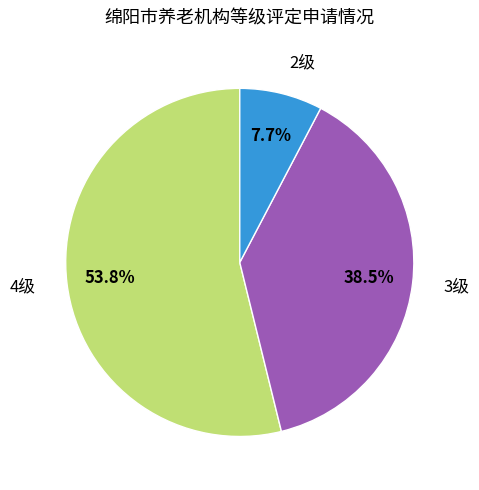

Which category has the biggest portion of the pie?

4级